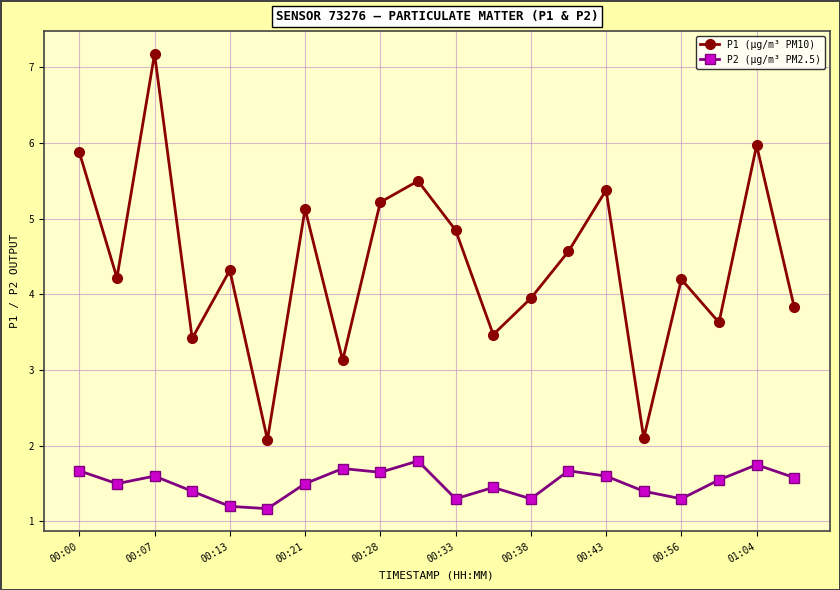

What is the minimum value shown in the chart?

1.2